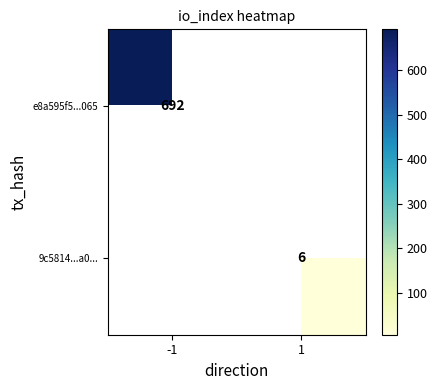

The e8a595f5...065 series shows 1054 at -1. True or false?

False